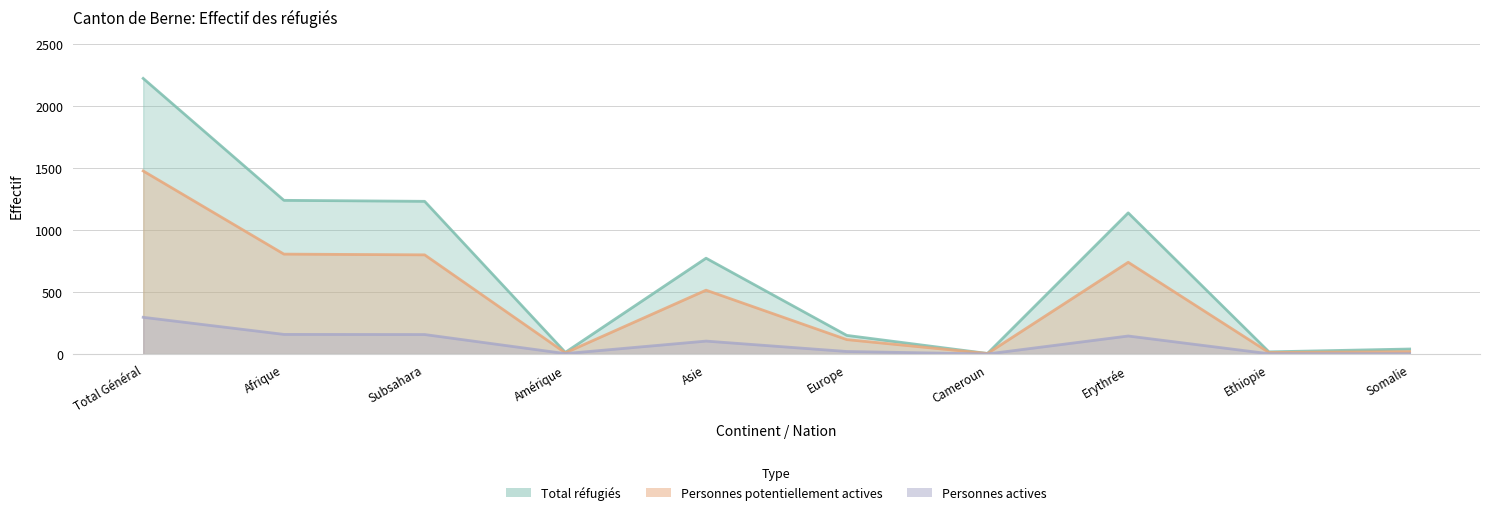

At which label is Personnes actives closest to 149?

Erythrée